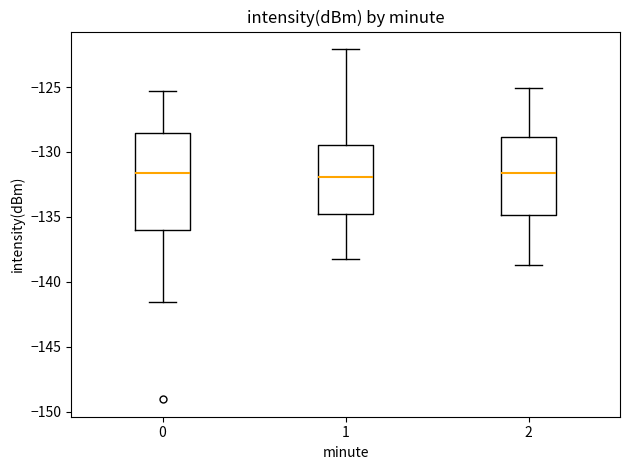

Where is the upper edge of the box at x = 1 on the y-axis? The values are not printed on the chart, so give them approximately, as read against the axis.

-129.5